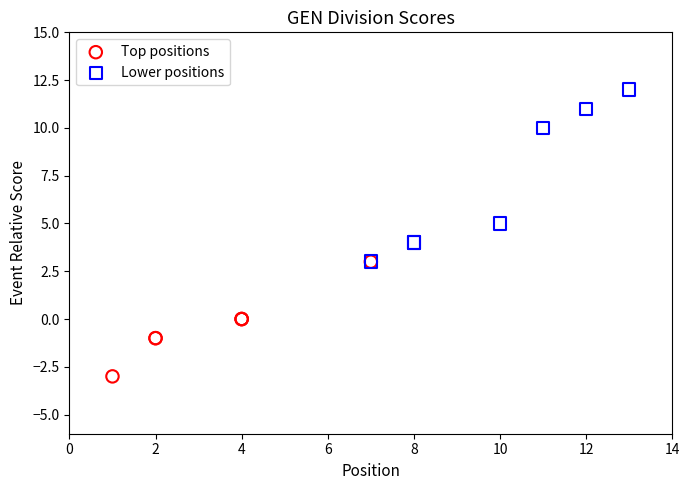

Which series has the widest spread of Y values?

Lower positions